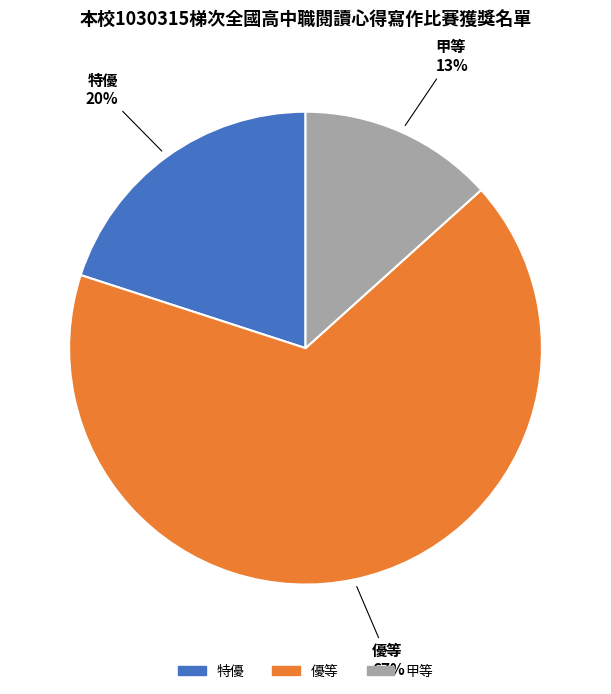

Which category has the biggest portion of the pie?

優等